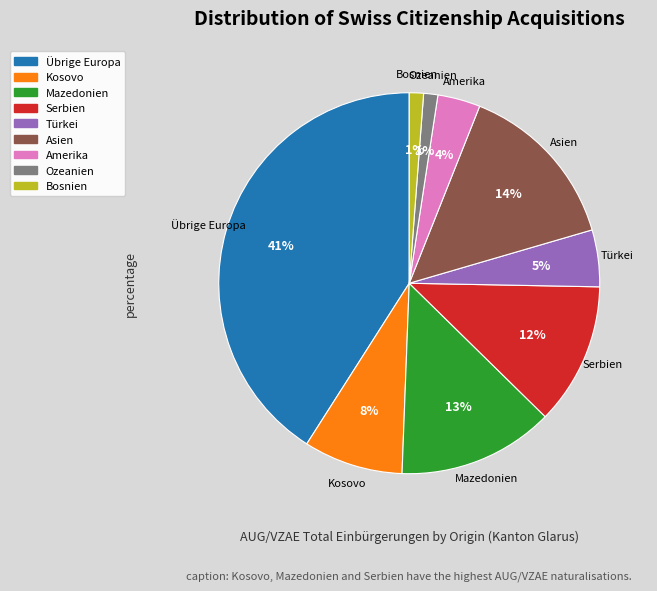

To the nearest percent, what is the difference between the largest and smallest slice percentages?

40%